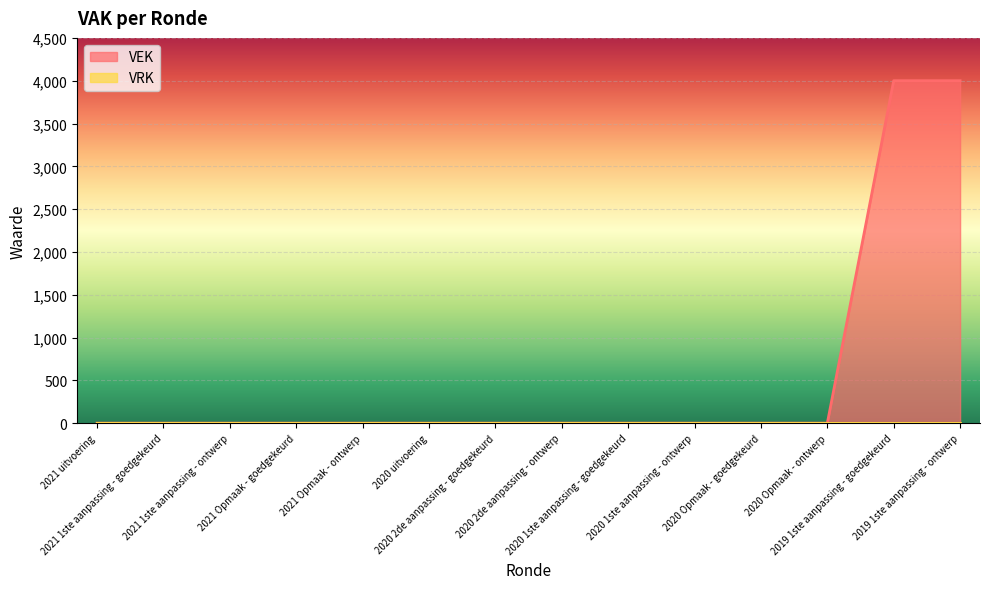

Where is the data nearest to the value 2000?

2021 uitvoering